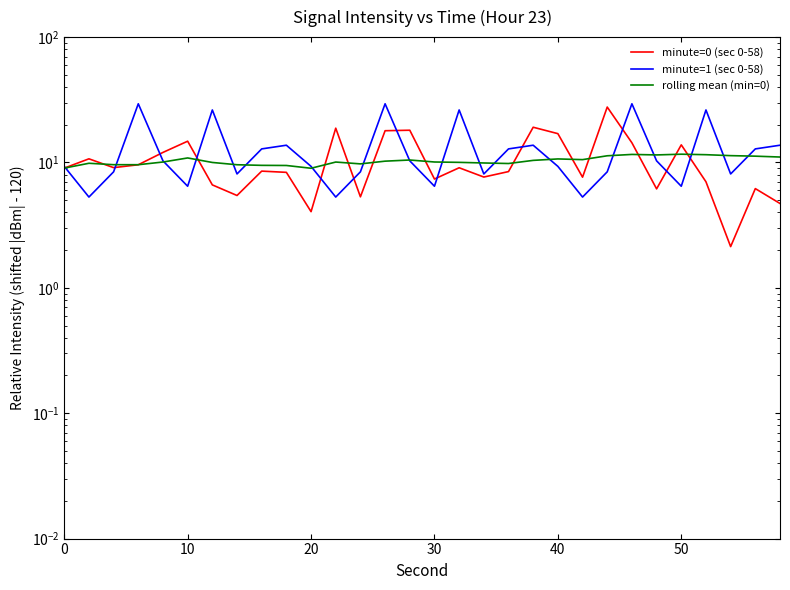

Does the chart have visible grid lines?

No